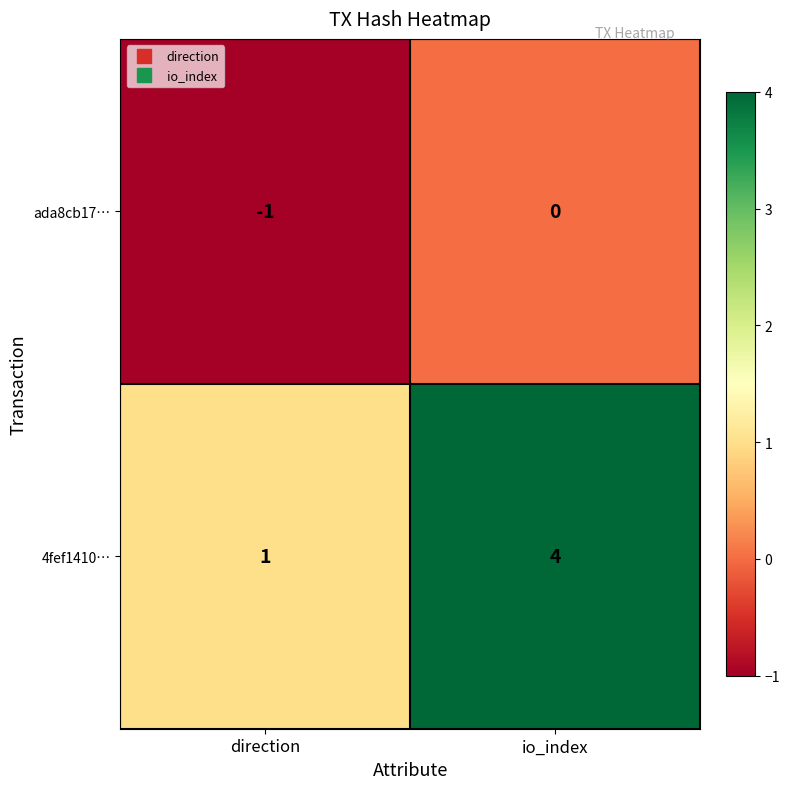

At how many categories does at least one series exceed 0?

2